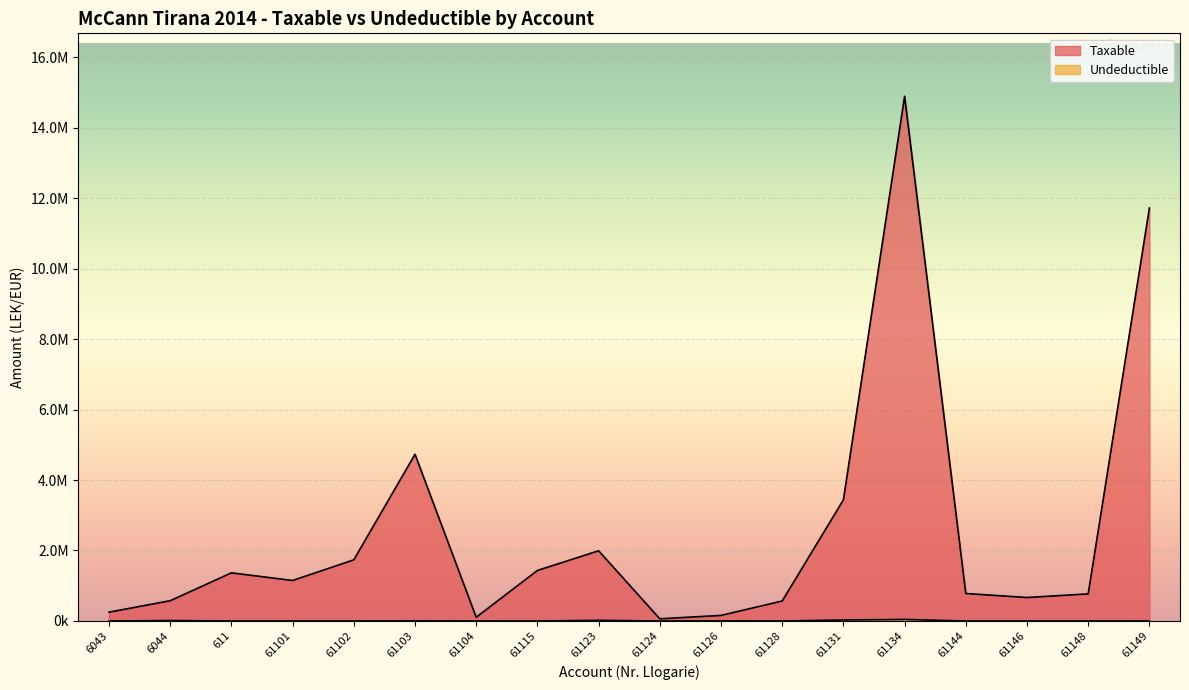

What is the sum of all Undeductible values?

111891.0